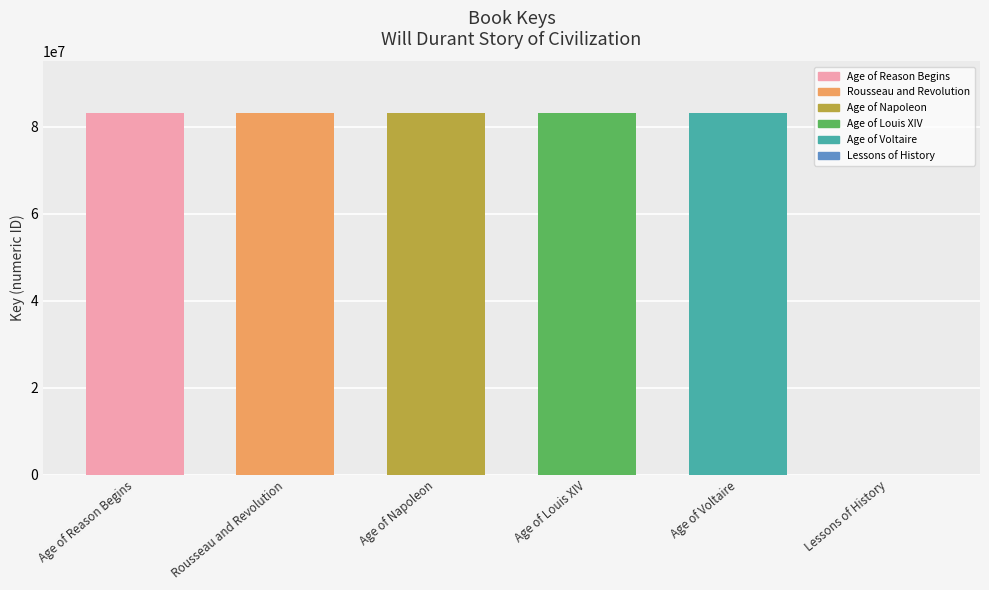

What is the ratio of the value at Age of Napoleon to the value at Age of Louis XIV?

1.0